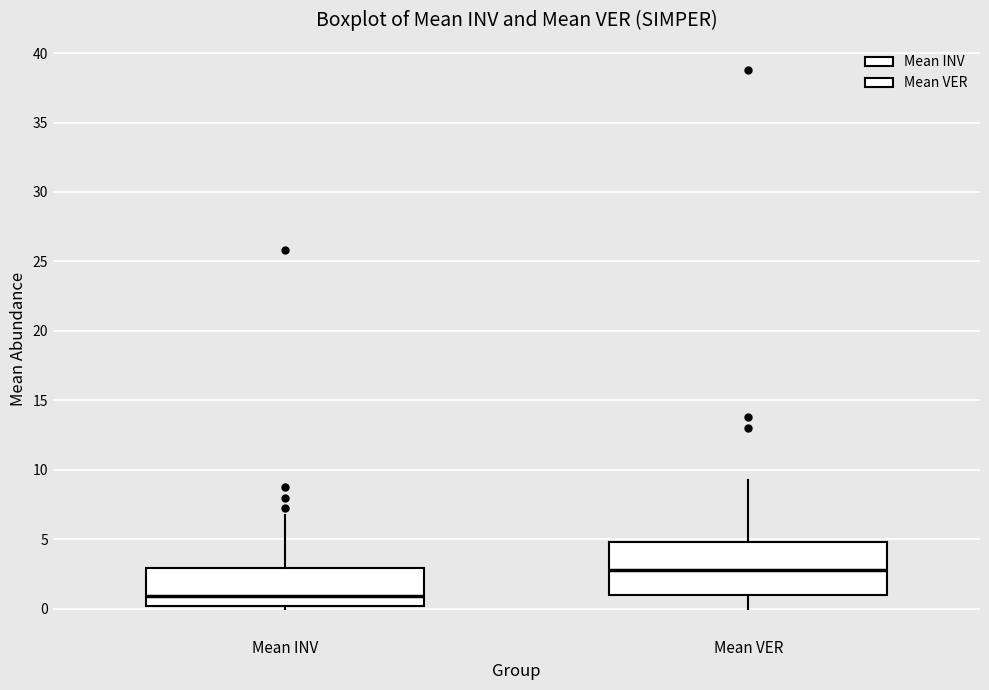

Where does the lower whisker of the box for Mean VER end on the y-axis? The values are not printed on the chart, so give them approximately, as read against the axis.

0.0